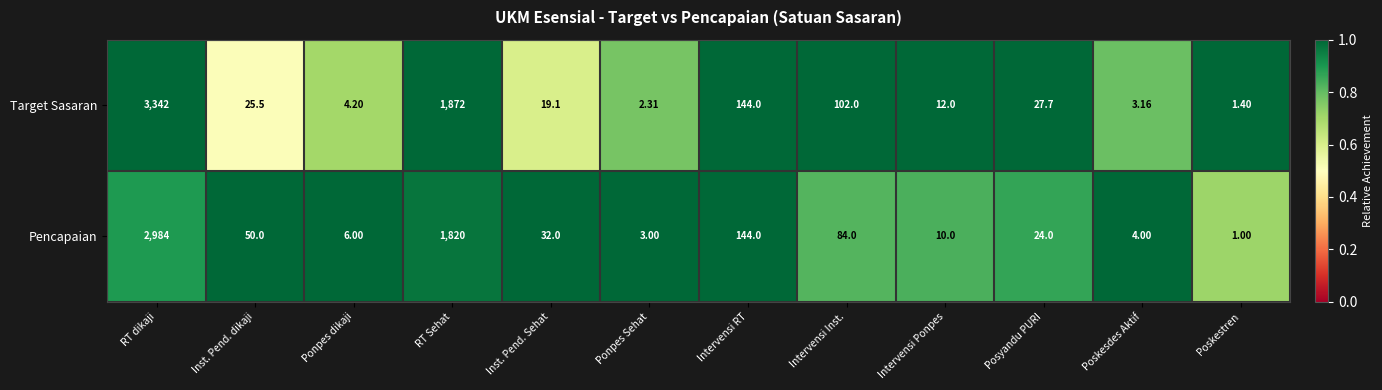

List the series in order of their overall mean, lowest first.

Pencapaian, Target Sasaran